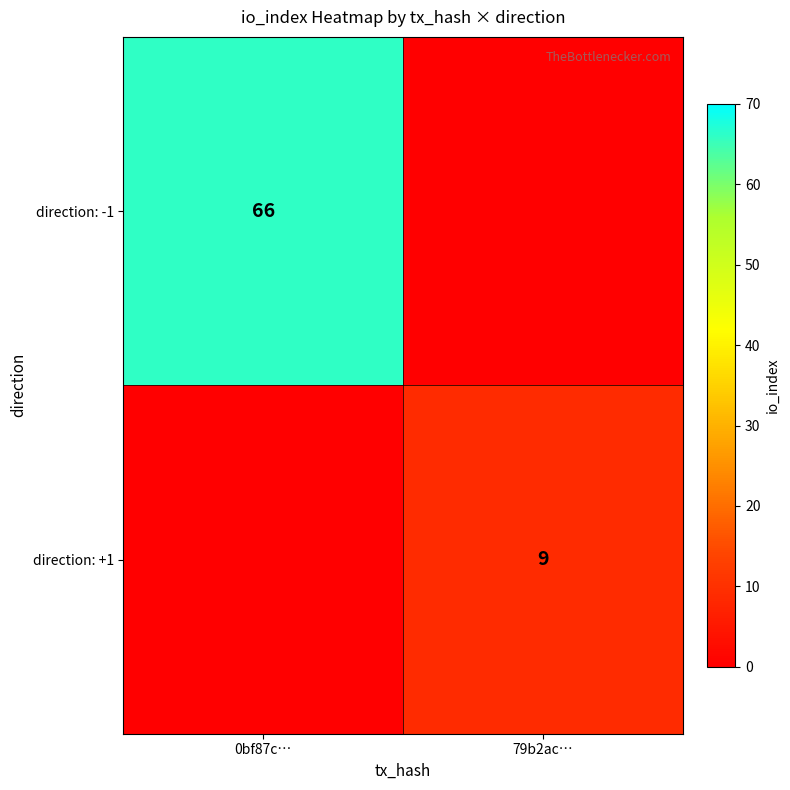

The value of direction: -1 at 0bf87c… is 92. True or false?

False